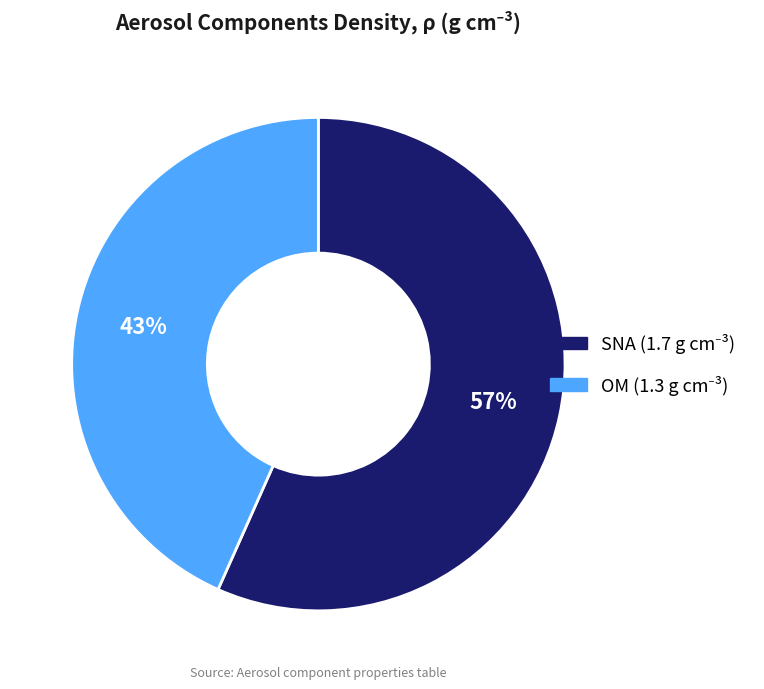

Is OM the majority of the pie?

No